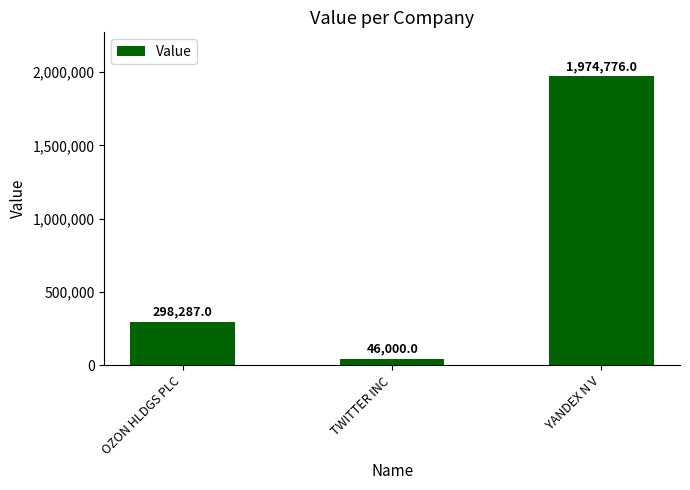

Rank the categories by value from lowest to highest.

TWITTER INC, OZON HLDGS PLC, YANDEX N V